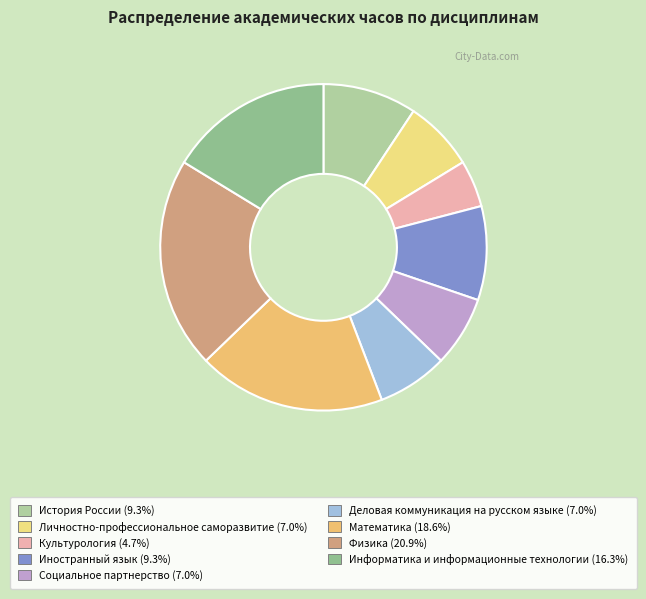

How many slices are in this pie chart?

9